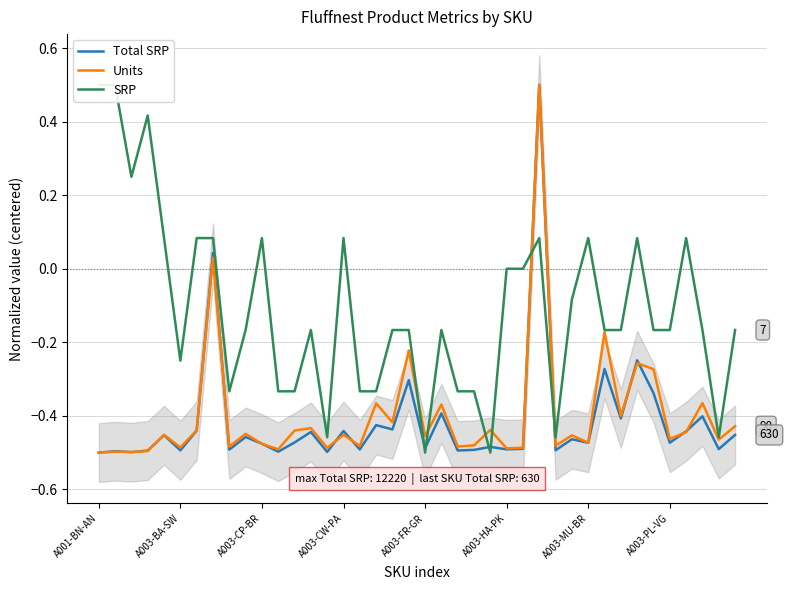

At how many categories does at least one series exceed 0?

13